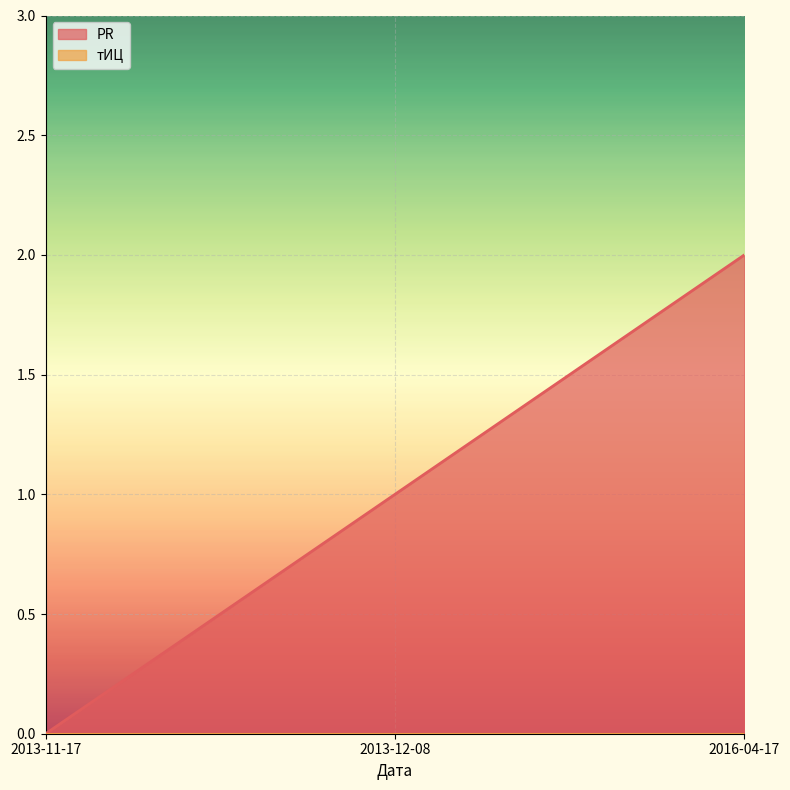

What is the change in value from 2013-11-17 to 2016-04-17?

+2